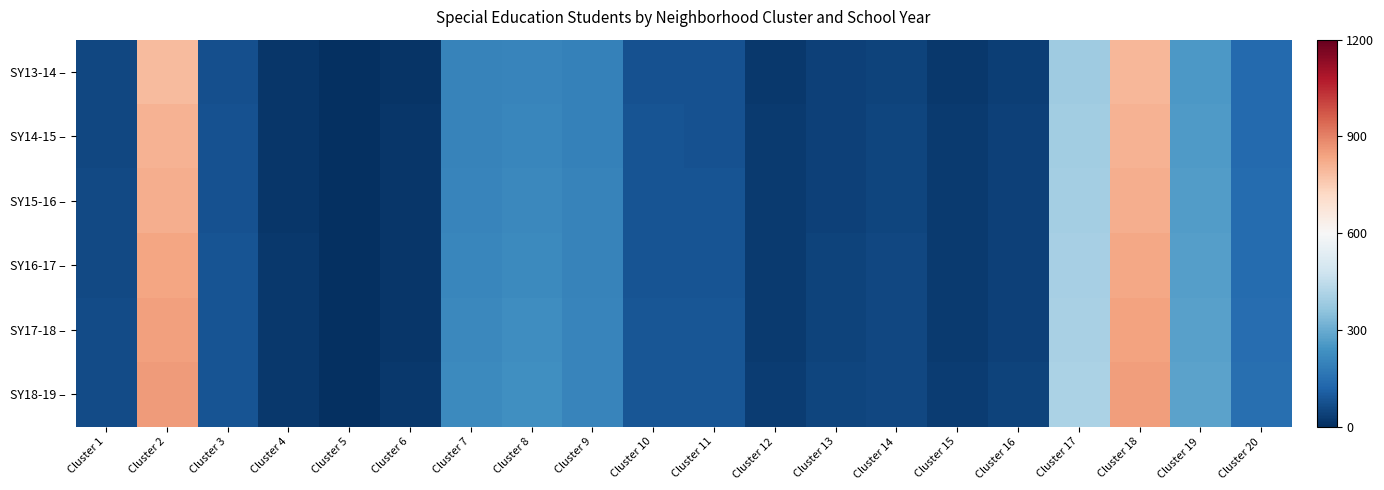

At which category does the chart reach its peak across all series?

Cluster 2